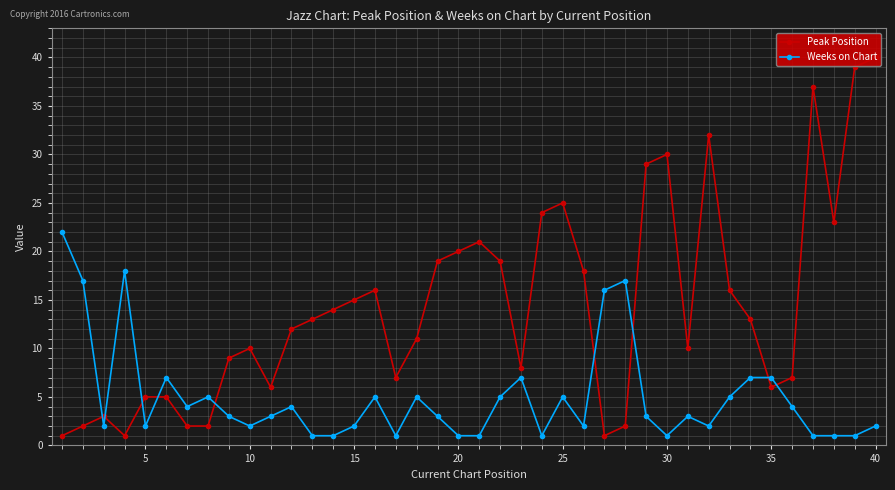

Count the number of categories in the chart.

40